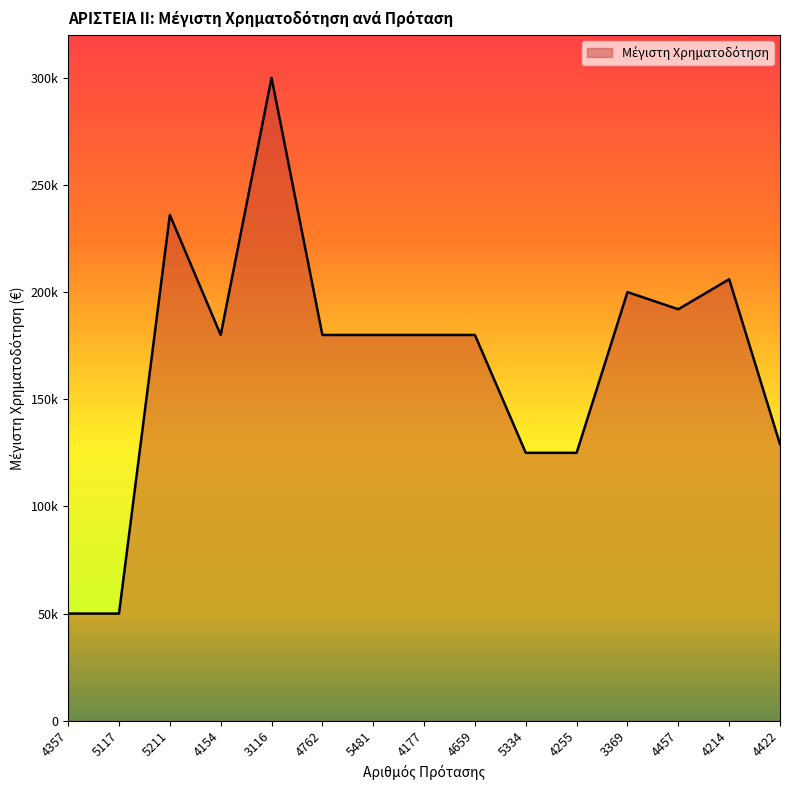

How many interior local peaks (higher than both neighbors) does the data have?

4